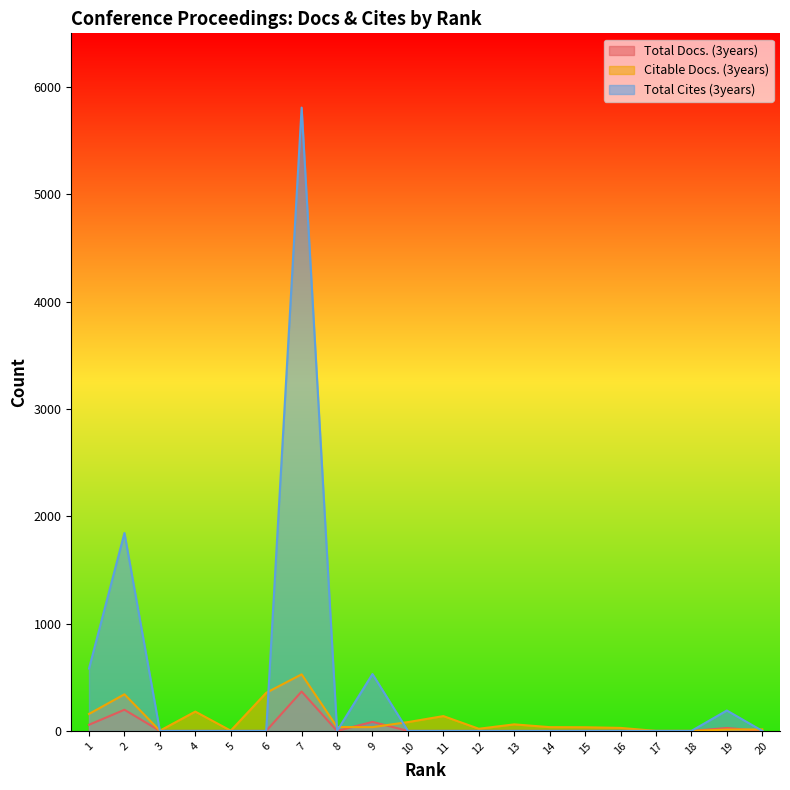

What is the difference between the maximum and minimum values in the Total Docs. (3years) series?

367